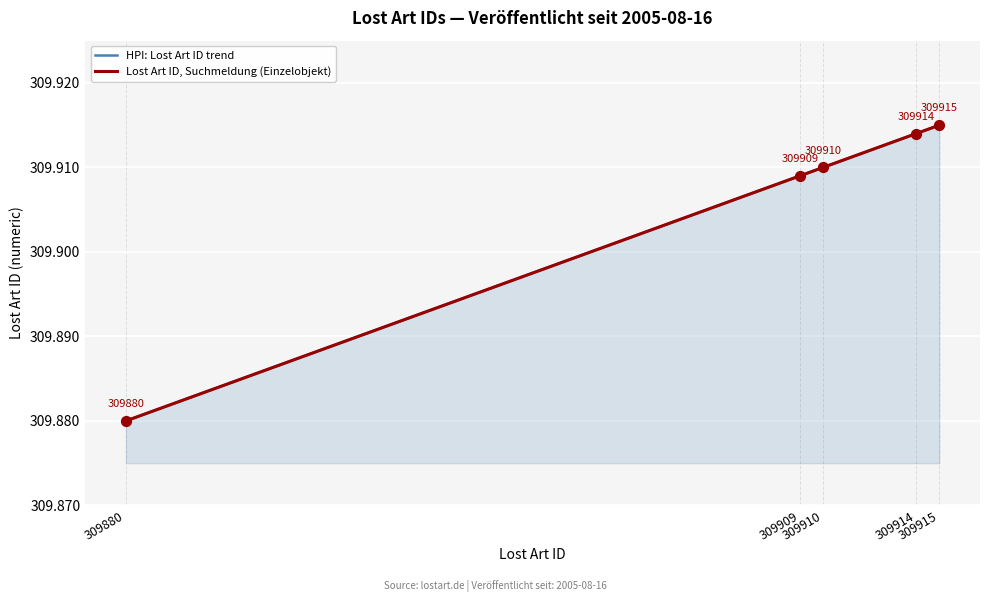

Which series has the largest total across all categories?

HPI: Lost Art ID trend